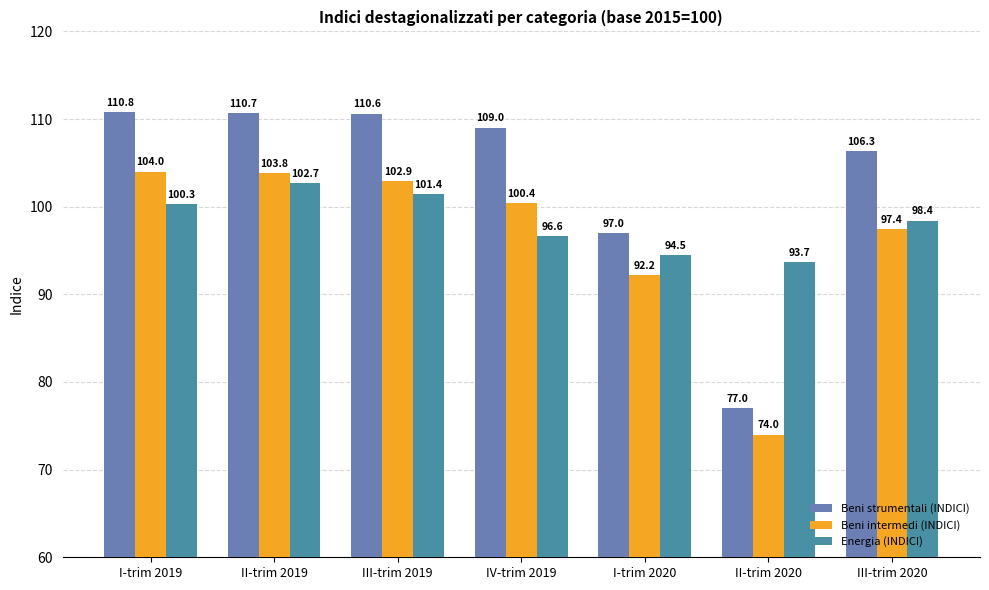

At which label does Energia (INDICI) reach its peak?

II-trim 2019